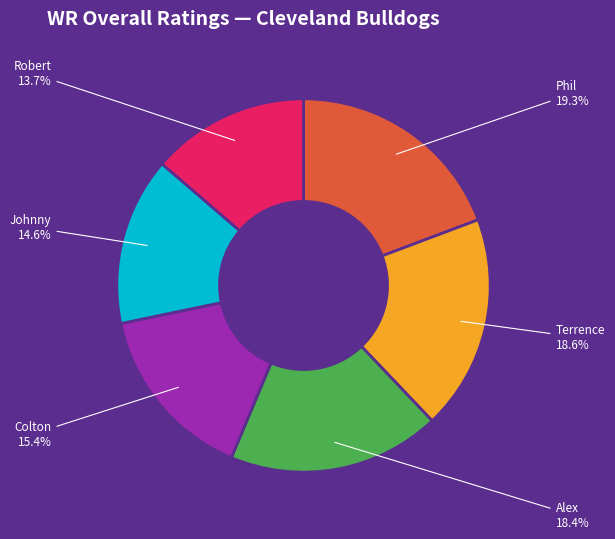

Is there any slice that represents more than half of the pie?

No